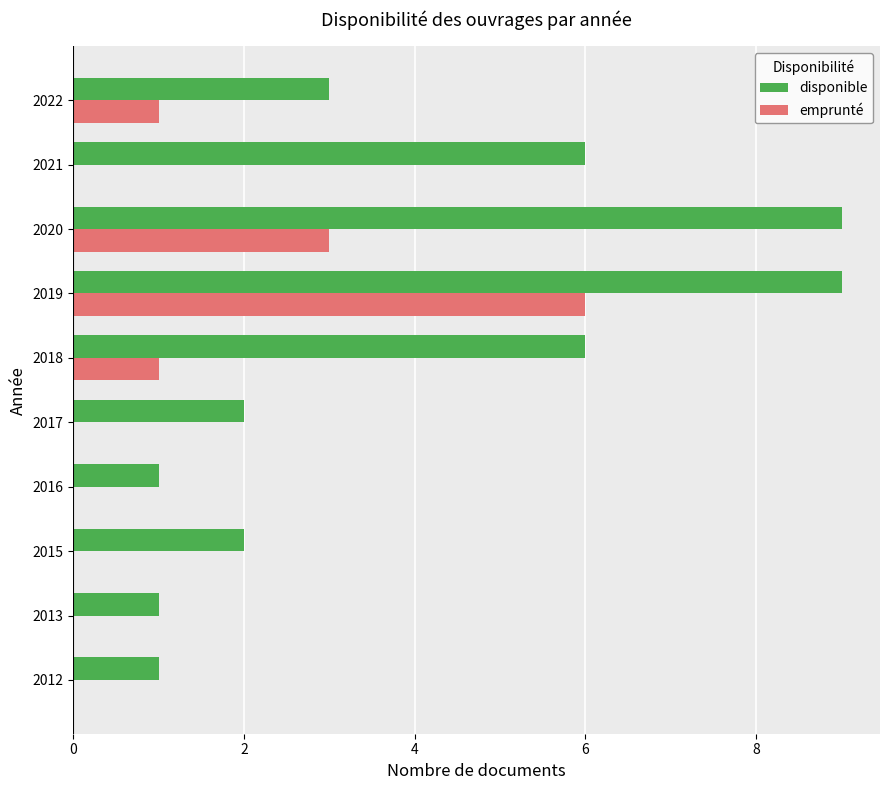

The value of disponible at 2017 is 2. True or false?

True